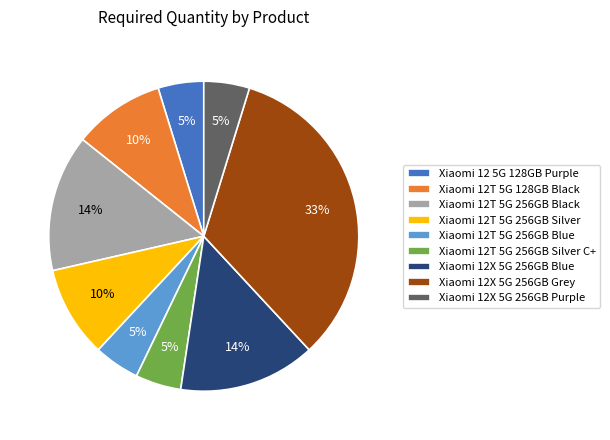

Approximately how many times larger is the value at Xiaomi 12T 5G 256GB Black compared to Xiaomi 12X 5G 256GB Grey?

0.4